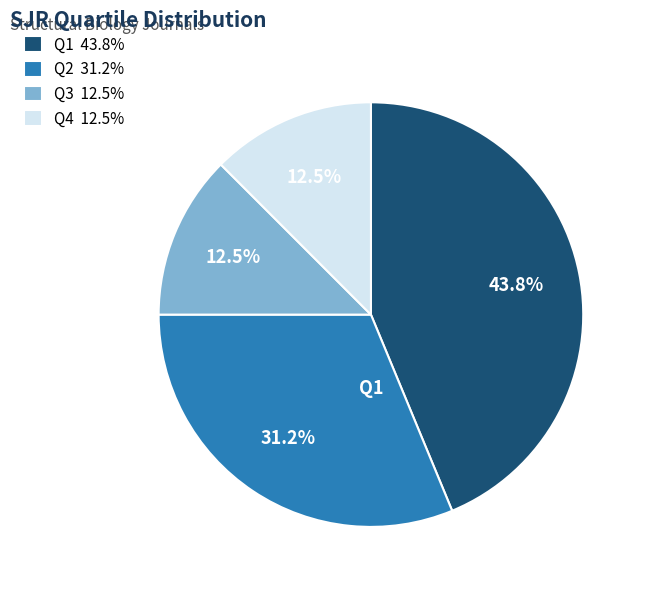

Is Q4 12.5% the majority of the pie?

No